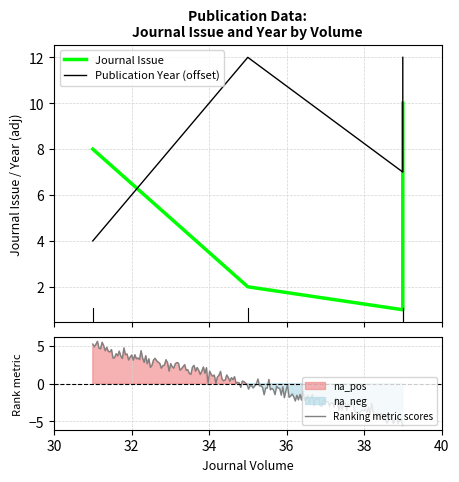

At how many categories does at least one series exceed 9?

2